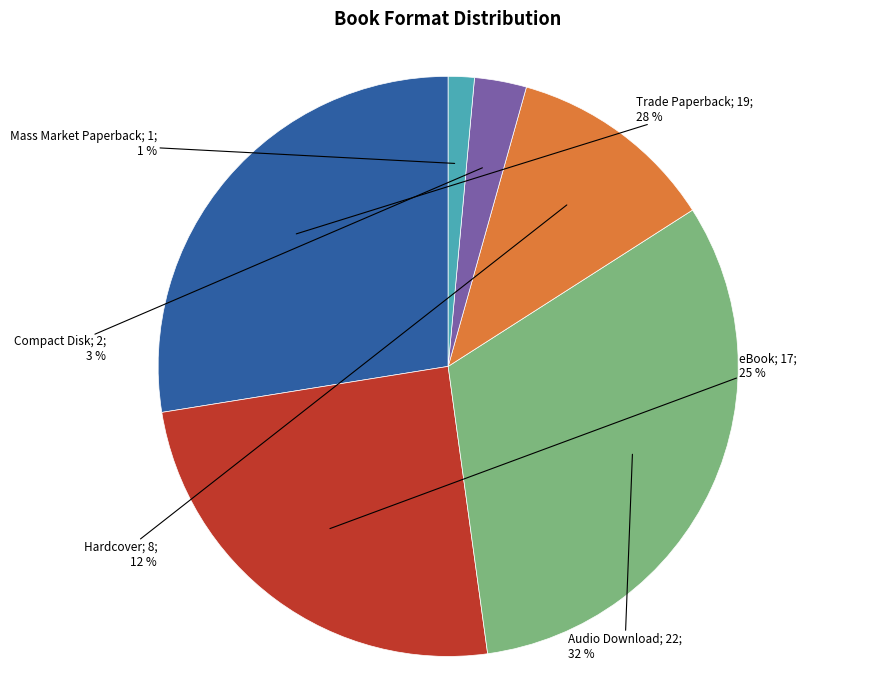

To the nearest percent, what is the average slice percentage?

17%